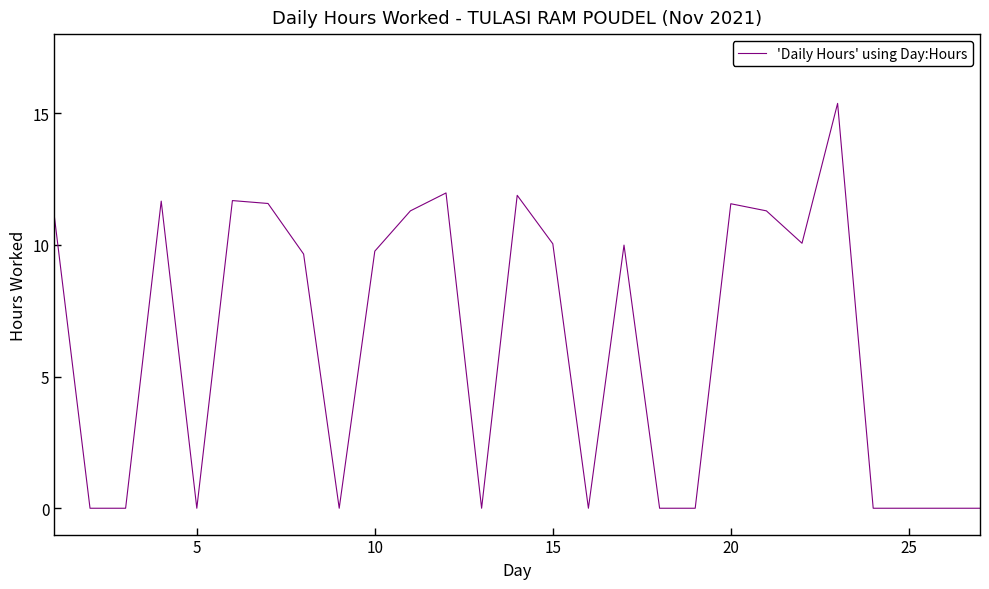

What is the maximum value shown in the chart?

15.4